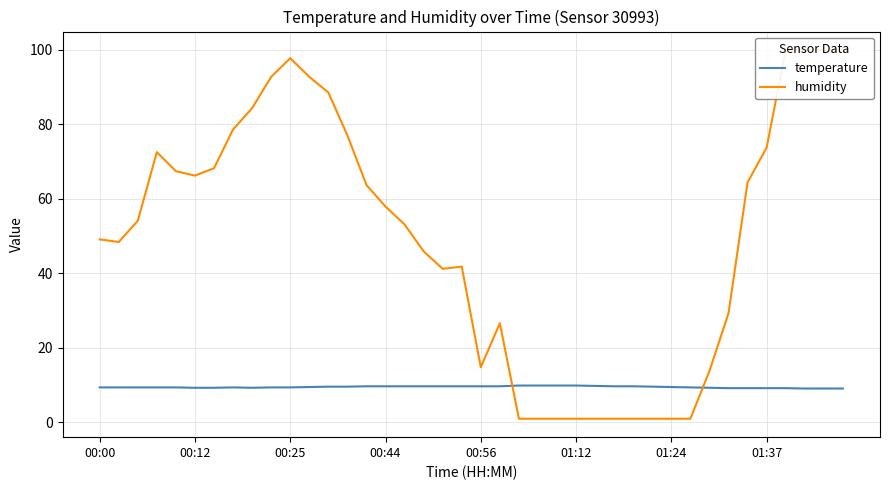

What is the value of the temperature point at the 16th from the left?

9.7